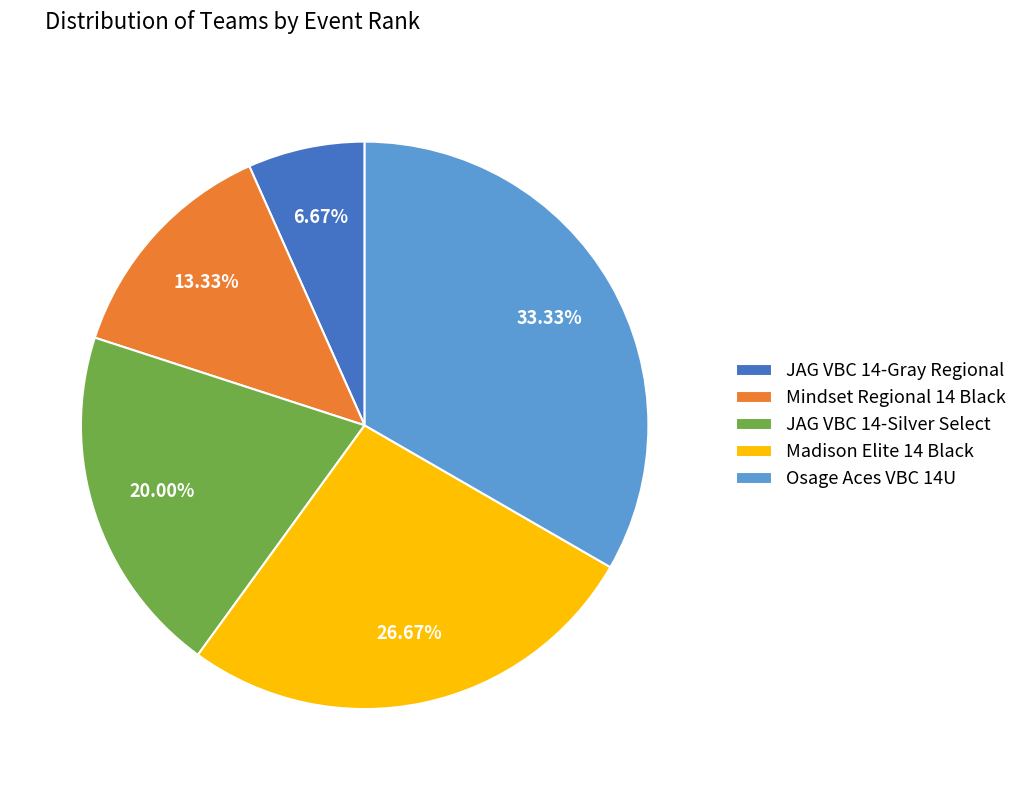

Is there a majority slice in this chart?

No